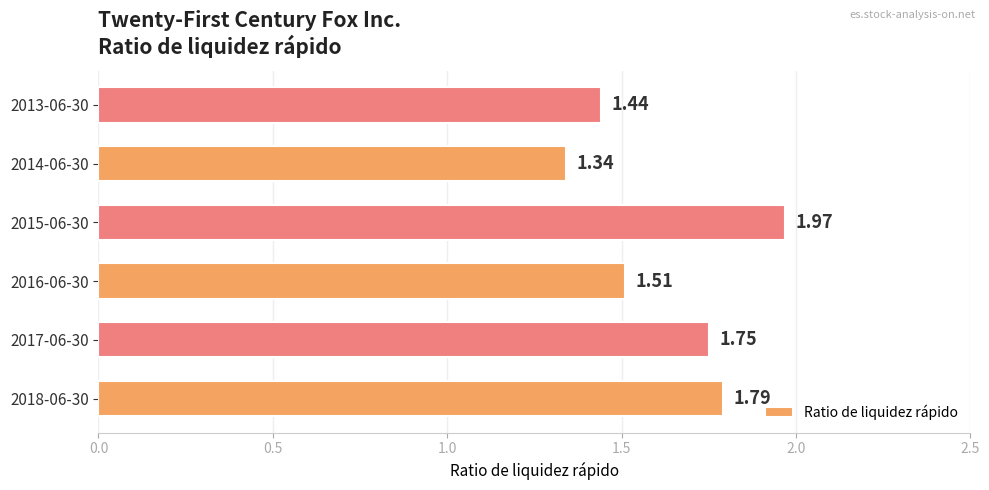

What is the sum of all values?

9.8